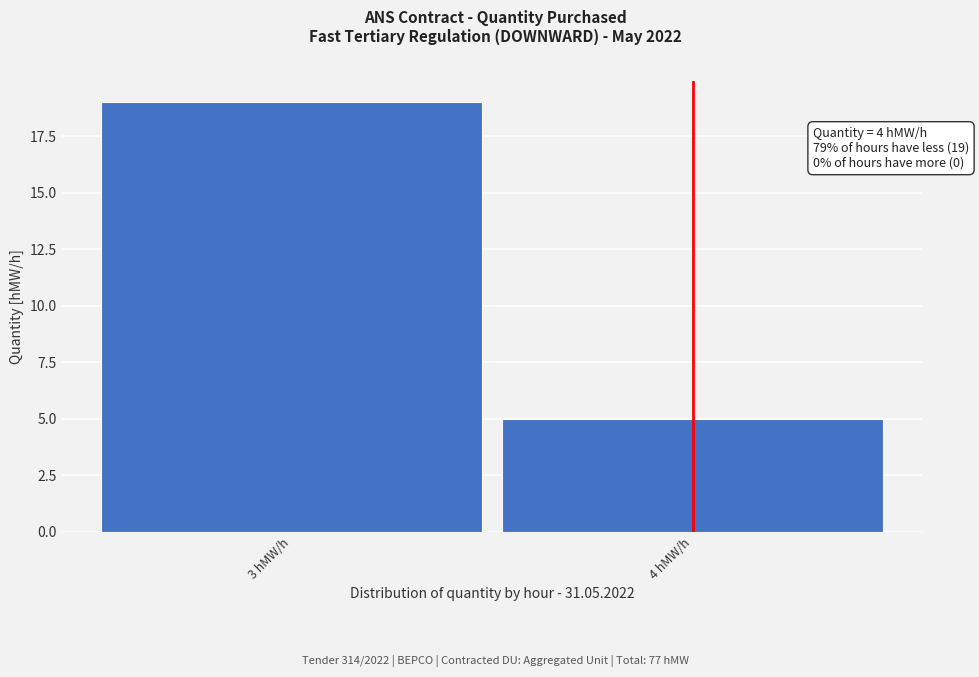

Reading left to right, transcribe all the data shown in this chart.

19	5